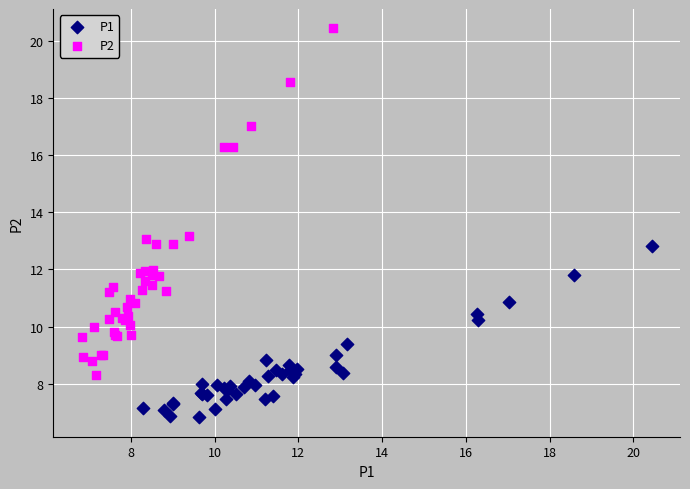

Which series contains the highest Y value?

P2